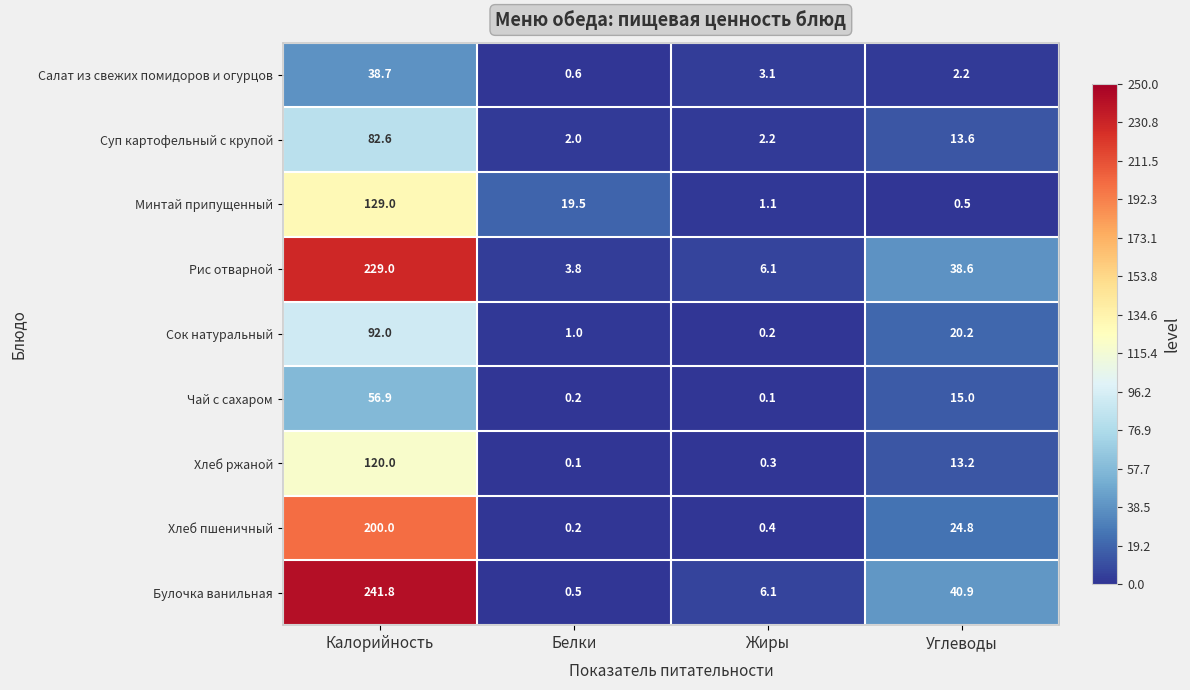

What is the sum of the Рис отварной values at Углеводы and Белки?

42.4